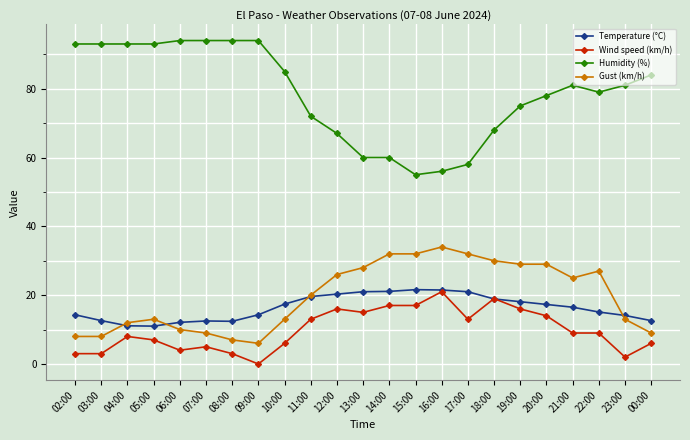

Count the number of categories in the chart.

23